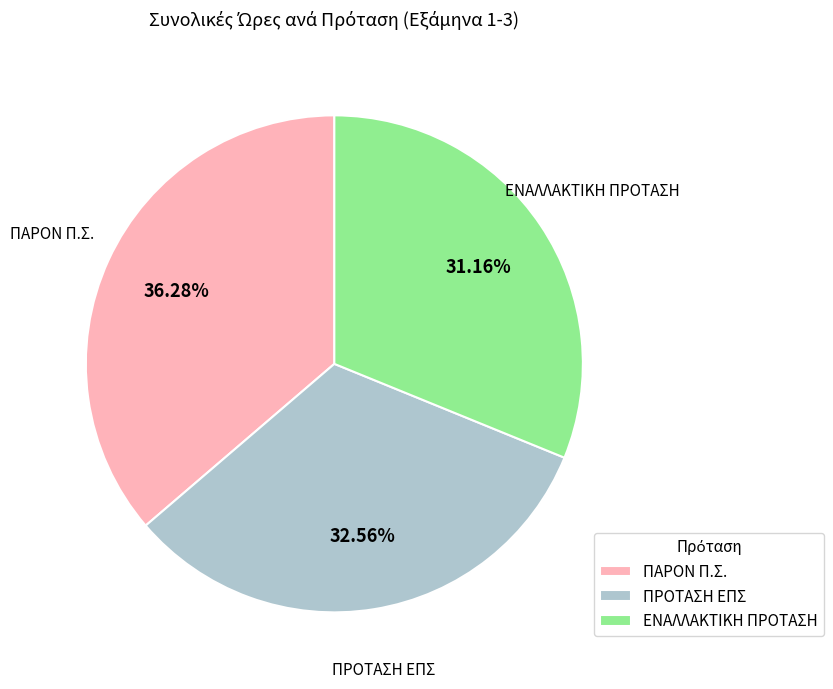

Combined, do ΠΡΟΤΑΣΗ ΕΠΣ and ΠΑΡΟΝ Π.Σ. account for over 50%?

Yes